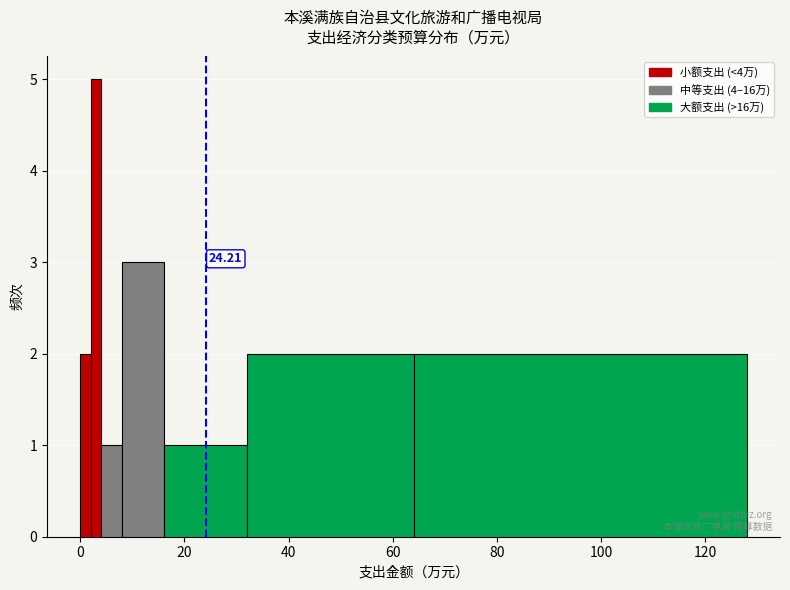

Read against the x-axis, roughly where is the centre of the tallest bar?

4